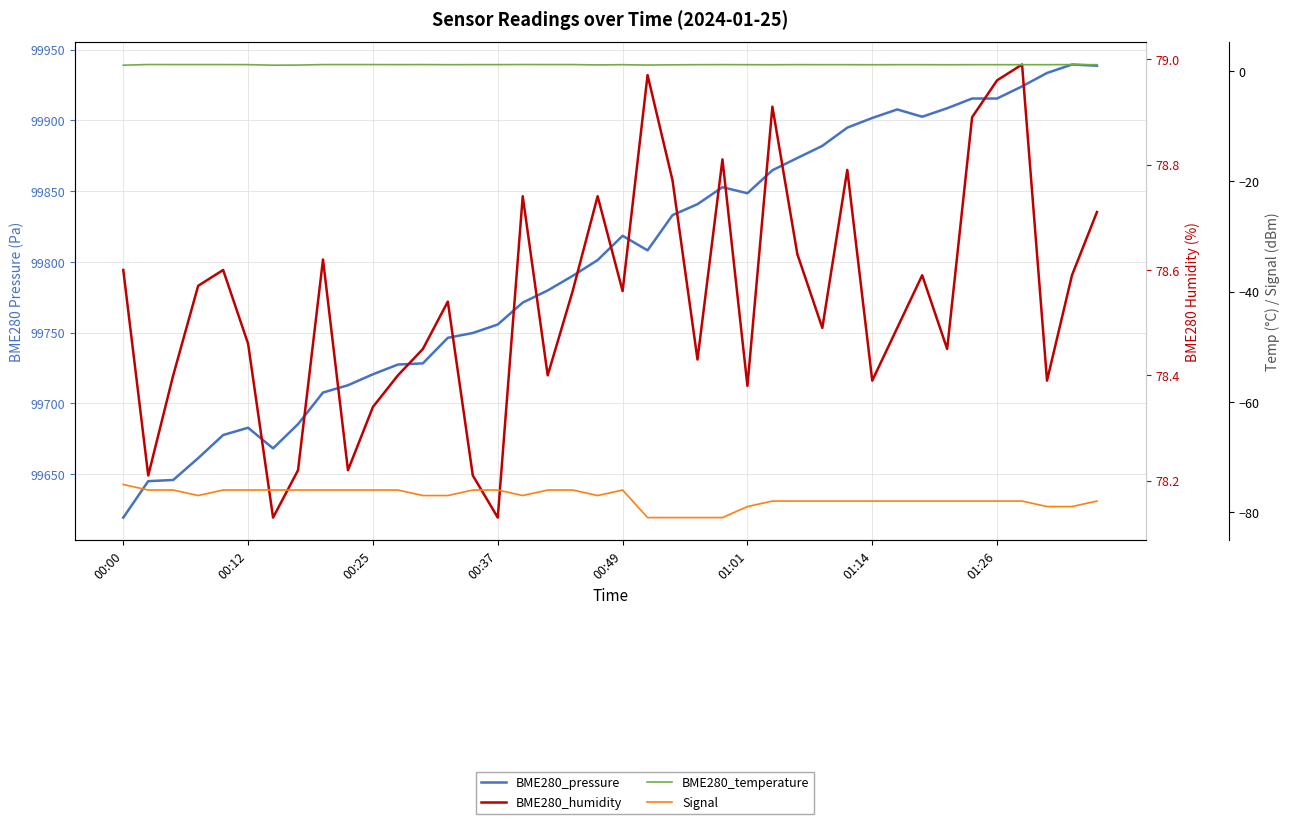

The value of Signal at 28 is -78.0. True or false?

True